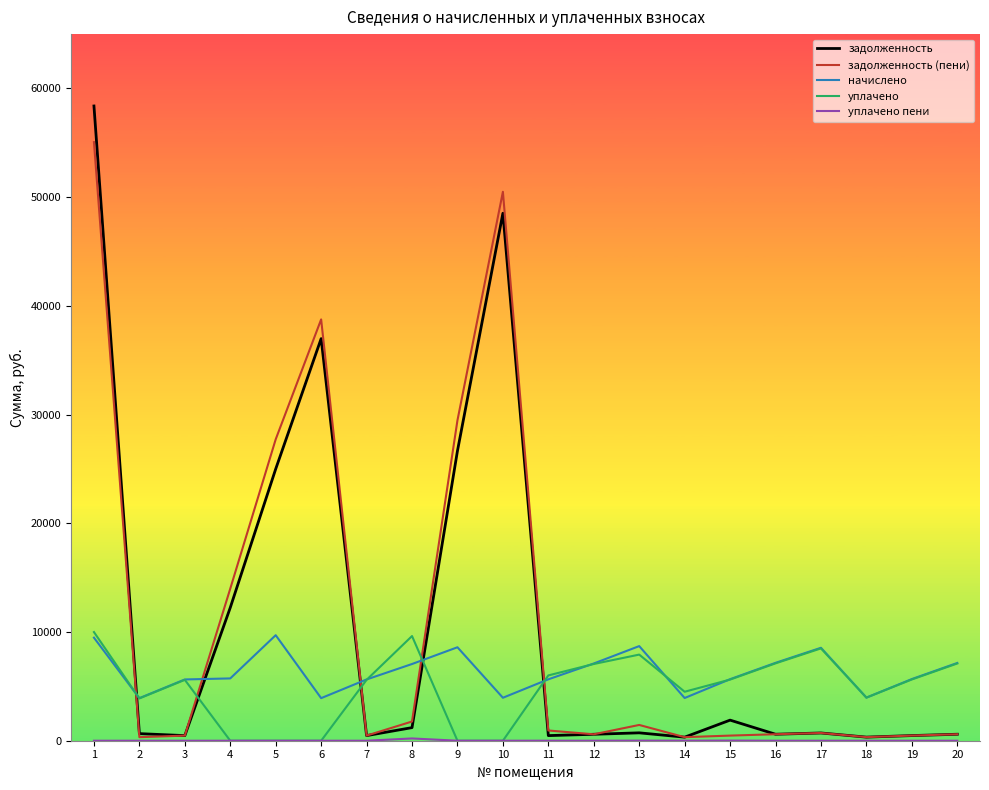

What is the lowest value of the начислено series?

3916.3